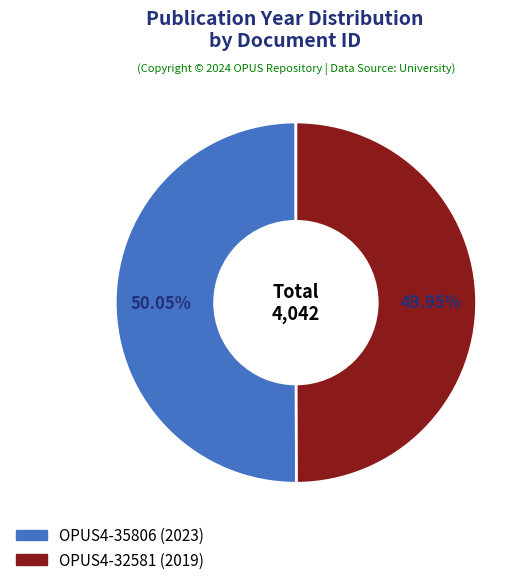

Is there a majority slice in this chart?

Yes